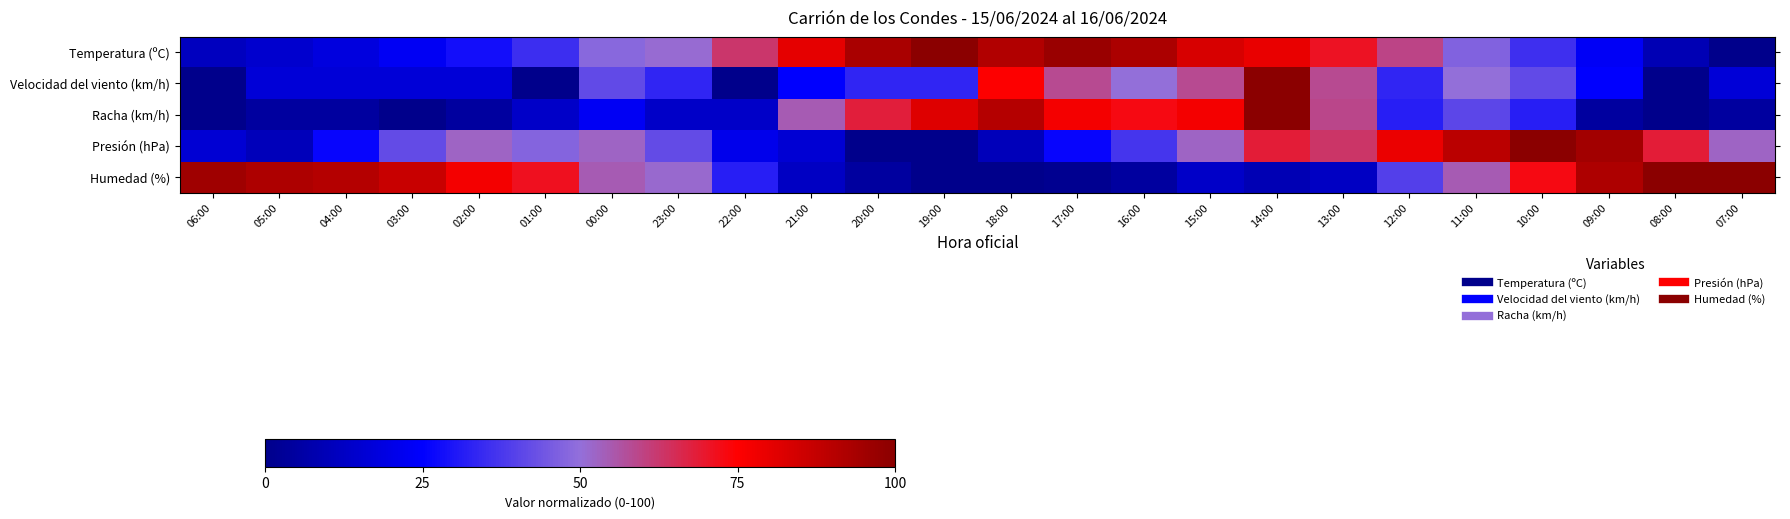

Reading left to right, extract all data points from this chart.

Temperatura (ºC): 06:00=11.4	05:00=14.8	04:00=18.2	03:00=22.7	02:00=28.4	01:00=35.2	00:00=48.3	23:00=51.1	22:00=62.5	21:00=80.1	20:00=93.2	19:00=100.0	18:00=91.5	17:00=96.6	16:00=92.6	15:00=83.5	14:00=79.5	13:00=71.0	12:00=59.7	11:00=47.2	10:00=35.8	09:00=23.3	08:00=9.1	07:00=0.0
Velocidad del viento (km/h): 06:00=0.0	05:00=16.7	04:00=16.7	03:00=16.7	02:00=16.7	01:00=0.0	00:00=41.7	23:00=33.3	22:00=0.0	21:00=25.0	20:00=33.3	19:00=33.3	18:00=75.0	17:00=58.3	16:00=50.0	15:00=58.3	14:00=100.0	13:00=58.3	12:00=33.3	11:00=50.0	10:00=41.7	09:00=25.0	08:00=0.0	07:00=16.7
Racha (km/h): 06:00=0.0	05:00=4.5	04:00=4.5	03:00=0.0	02:00=4.5	01:00=13.6	00:00=22.7	23:00=13.6	22:00=13.6	21:00=54.5	20:00=68.2	19:00=81.8	18:00=90.9	17:00=77.3	16:00=72.7	15:00=77.3	14:00=100.0	13:00=59.1	12:00=31.8	11:00=40.9	10:00=31.8	09:00=4.5	08:00=0.0	07:00=4.5
Presión (hPa): 06:00=15.8	05:00=10.5	04:00=26.3	03:00=42.1	02:00=52.6	01:00=47.4	00:00=52.6	23:00=42.1	22:00=21.1	21:00=15.8	20:00=0.0	19:00=0.0	18:00=10.5	17:00=26.3	16:00=36.8	15:00=52.6	14:00=68.4	13:00=63.2	12:00=78.9	11:00=89.5	10:00=100.0	09:00=94.7	08:00=68.4	07:00=52.6
Humedad (%): 06:00=95.5	05:00=92.4	04:00=90.9	03:00=86.4	02:00=77.3	01:00=71.2	00:00=54.5	23:00=51.5	22:00=31.8	21:00=12.1	20:00=4.5	19:00=0.0	18:00=0.0	17:00=1.5	16:00=4.5	15:00=13.6	14:00=9.1	13:00=12.1	12:00=39.4	11:00=54.5	10:00=72.7	09:00=92.4	08:00=100.0	07:00=100.0